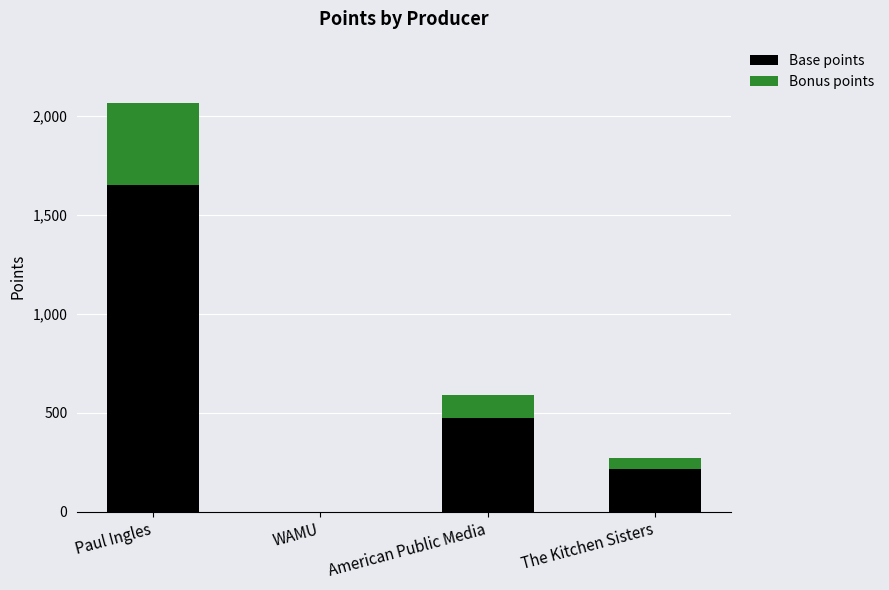

Are the bars grouped side by side (vs. stacked)?

No